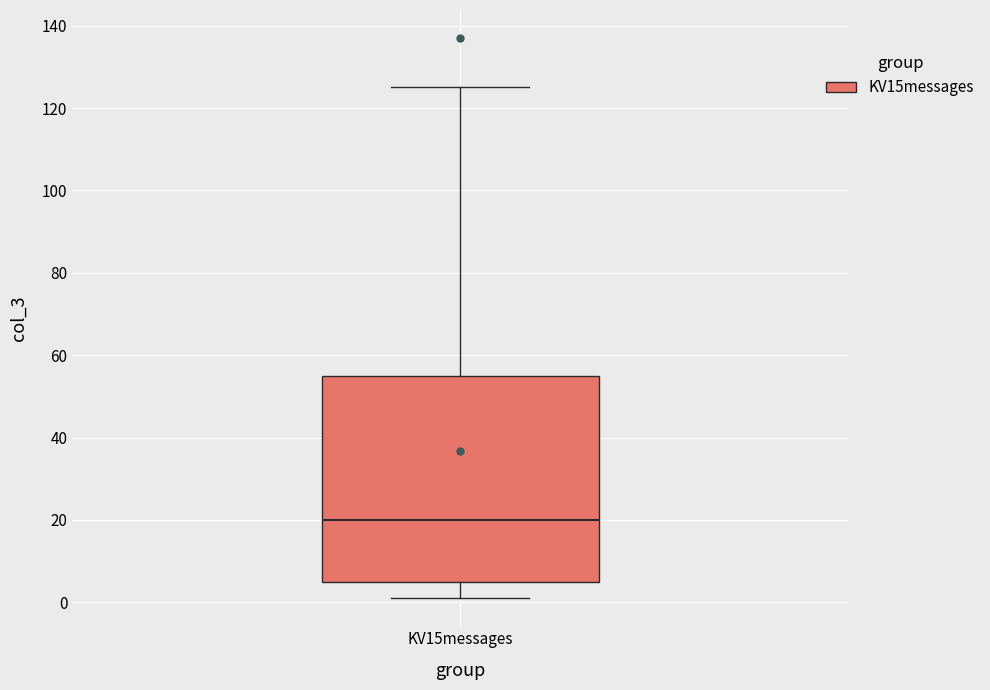

Where is the lower edge of the box for KV15messages on the y-axis? The values are not printed on the chart, so give them approximately, as read against the axis.

6